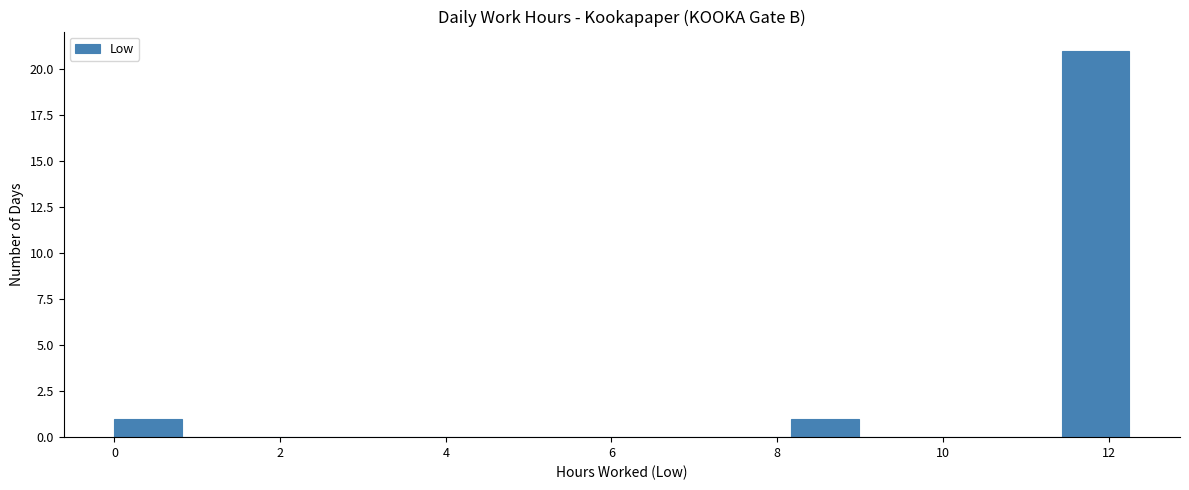

Reading left to right, transcribe this chart: for each bar, give the range it covers on the x-axis and its height. Neither the bar edges nor the heights are printed on the chart, so give them approximately, as read against the axes.

0.0 to 0.8: 1
0.8 to 1.6: 0
1.6 to 2.4: 0
2.4 to 3.2: 0
3.2 to 4.0: 0
4.0 to 5.0: 0
5.0 to 5.8: 0
5.8 to 6.6: 0
6.6 to 7.4: 0
7.4 to 8.2: 0
8.2 to 9.0: 1
9.0 to 9.8: 0
9.8 to 10.6: 0
10.6 to 11.4: 0
11.4 to 12.2: 21